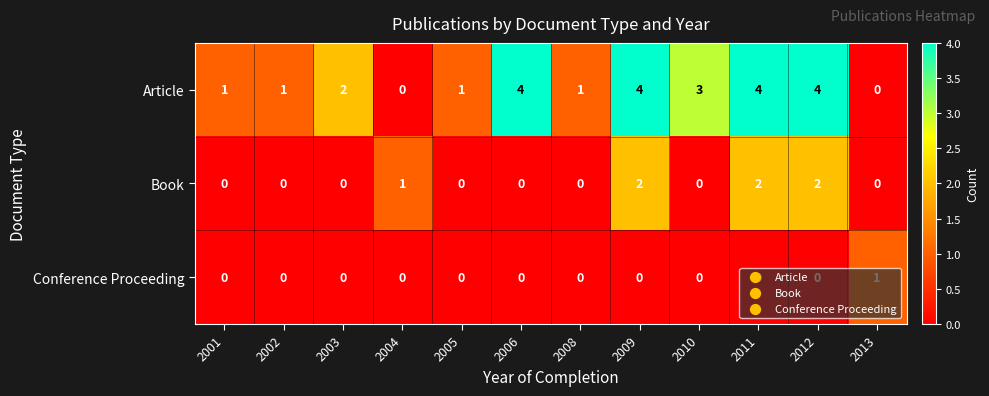

True or false: Article has a value of 4 at 2010.

False